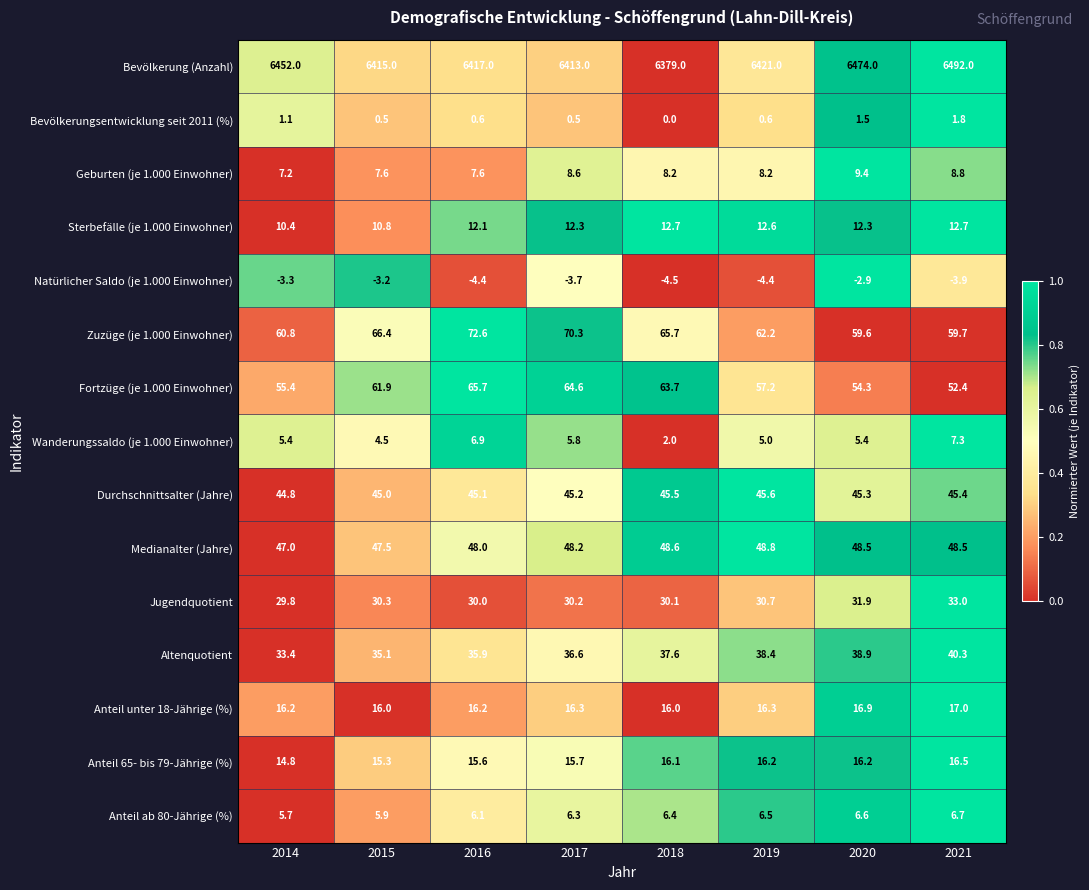

The value of Natürlicher Saldo (je 1.000 Einwohner) at 2019 is -4.4. True or false?

True